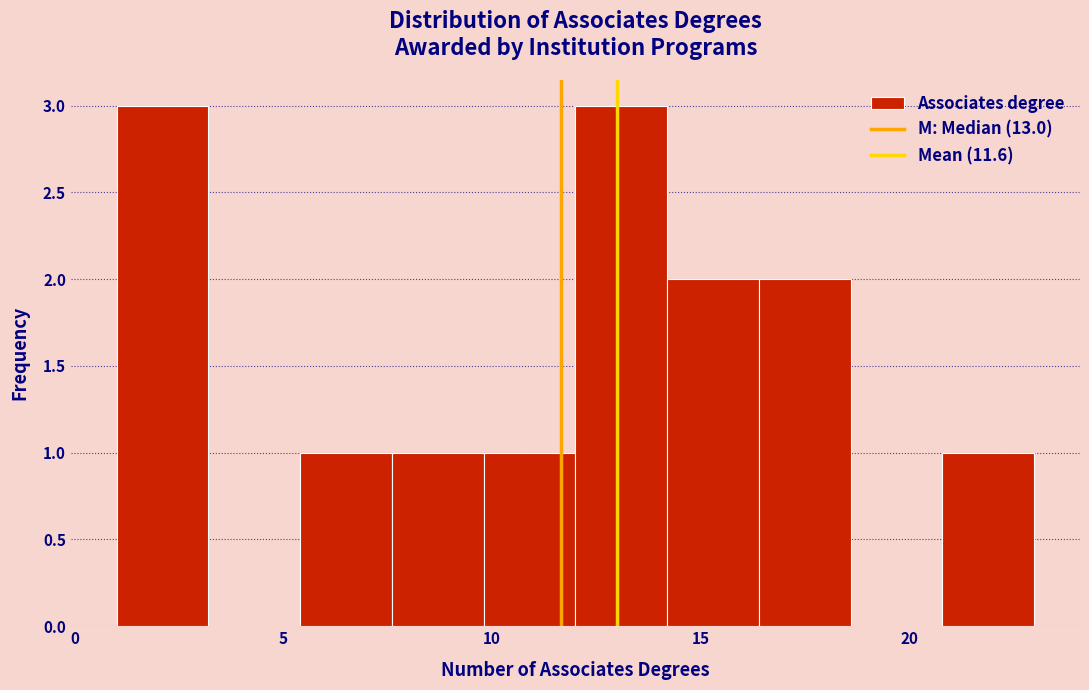

How tall is the bar that spans 1.0 to 3.2 on the x-axis? Neither the bar edges nor the heights are printed on the chart, so give them approximately, as read against the axes.

3